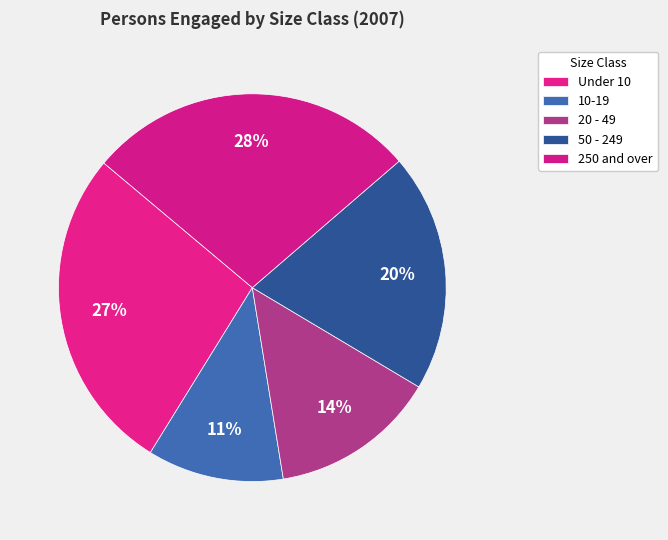

Does 20 - 49 represent more than half of the total?

No